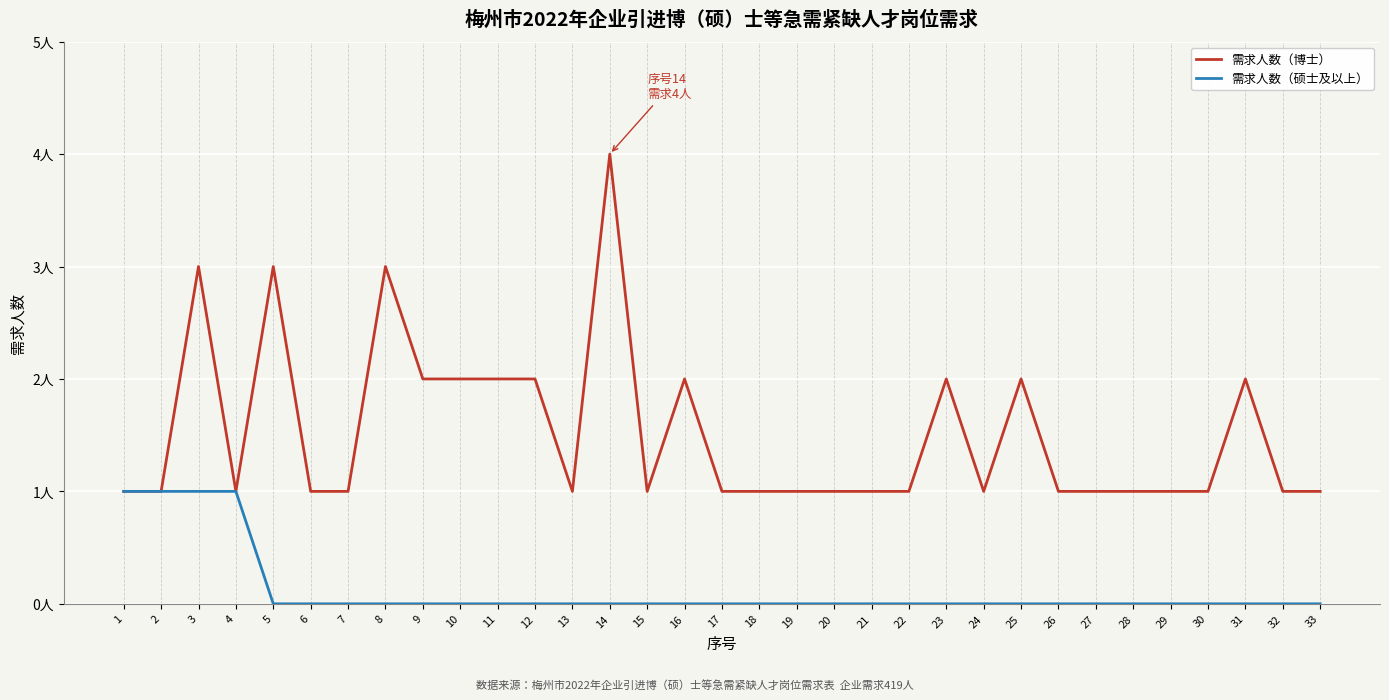

True or false: 需求人数（博士） has a value of 1 at 29.

True